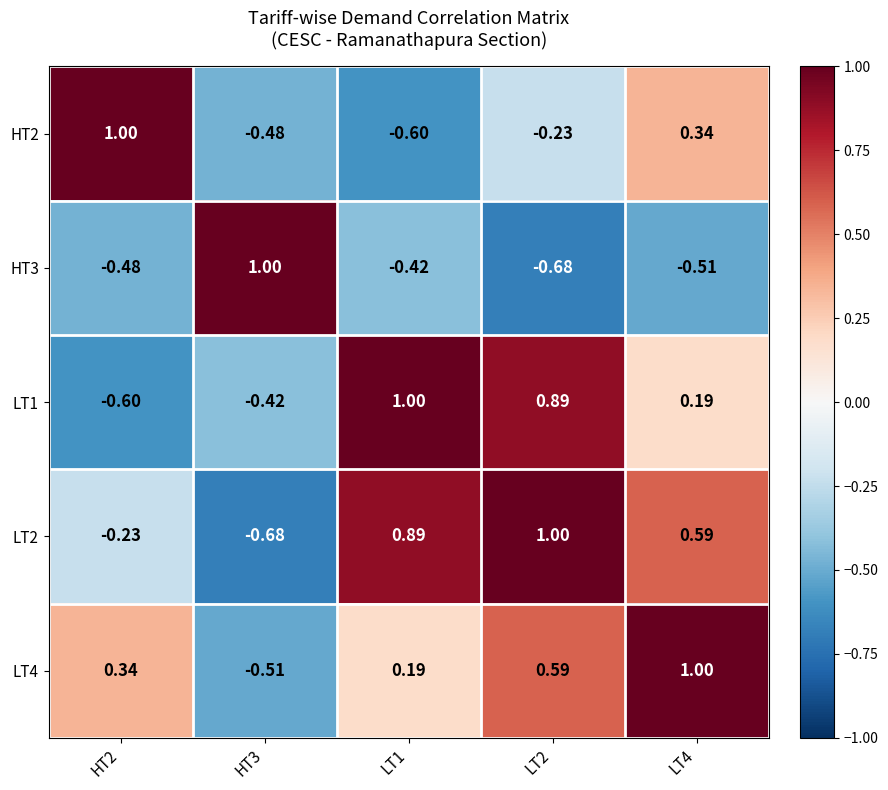

What is the difference between the highest and lowest values at LT4?

1.5